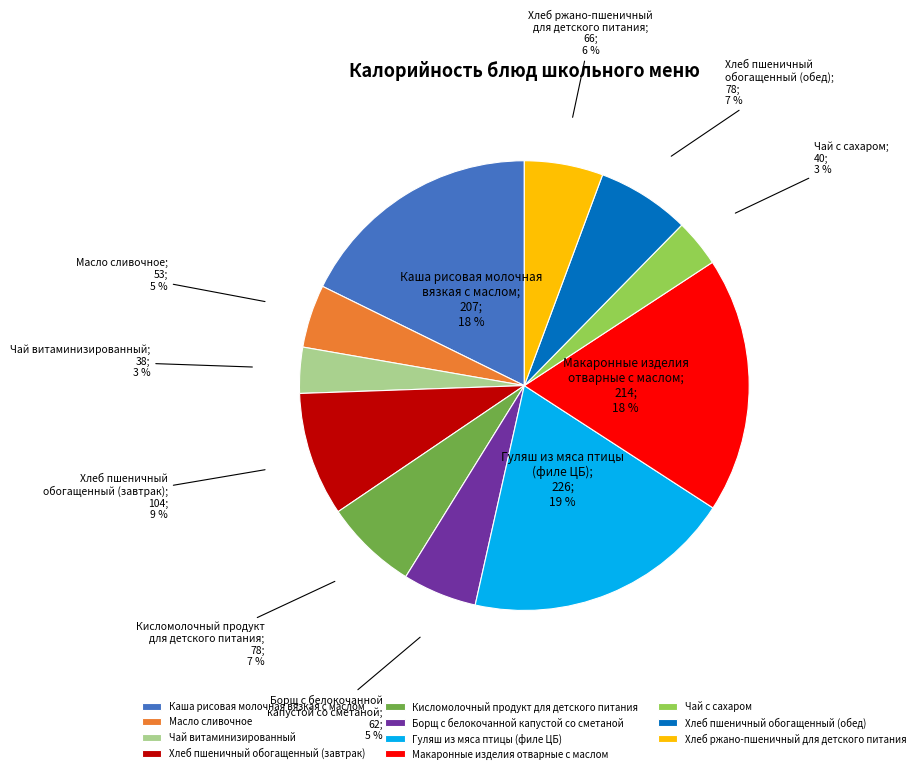

Count the number of slices in the pie.

11